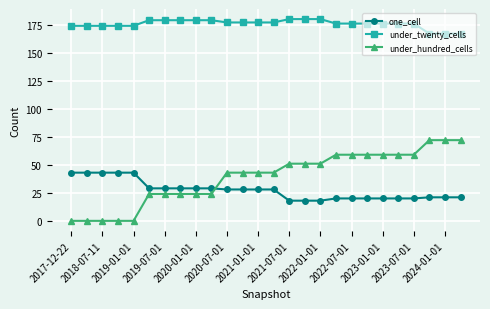

What is the lowest value of the one_cell series?

18